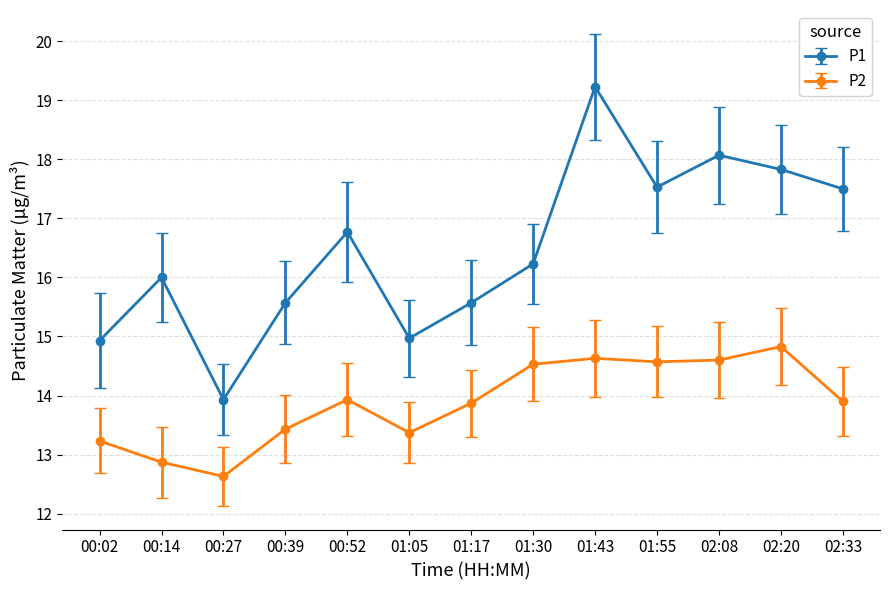

Reading left to right, extract all data points from this chart.

P1: 14.9	16.0	13.9	15.6	16.8	15.0	15.6	16.2	19.2	17.5	18.1	17.8	17.5
P2: 13.2	12.9	12.6	13.4	13.9	13.4	13.9	14.5	14.6	14.6	14.6	14.8	13.9